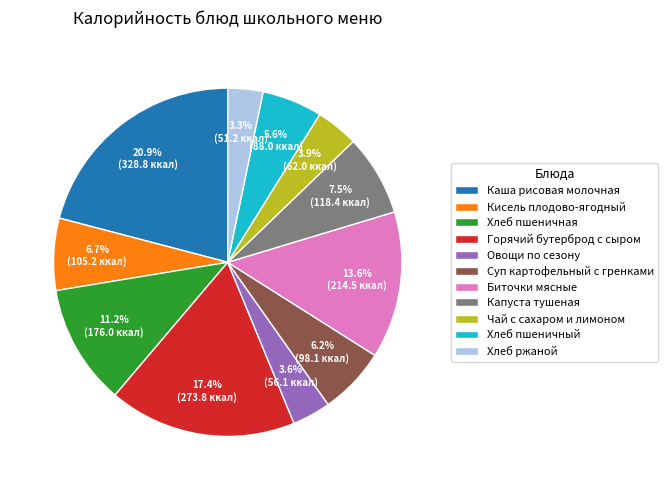

Does any single category account for the majority?

No